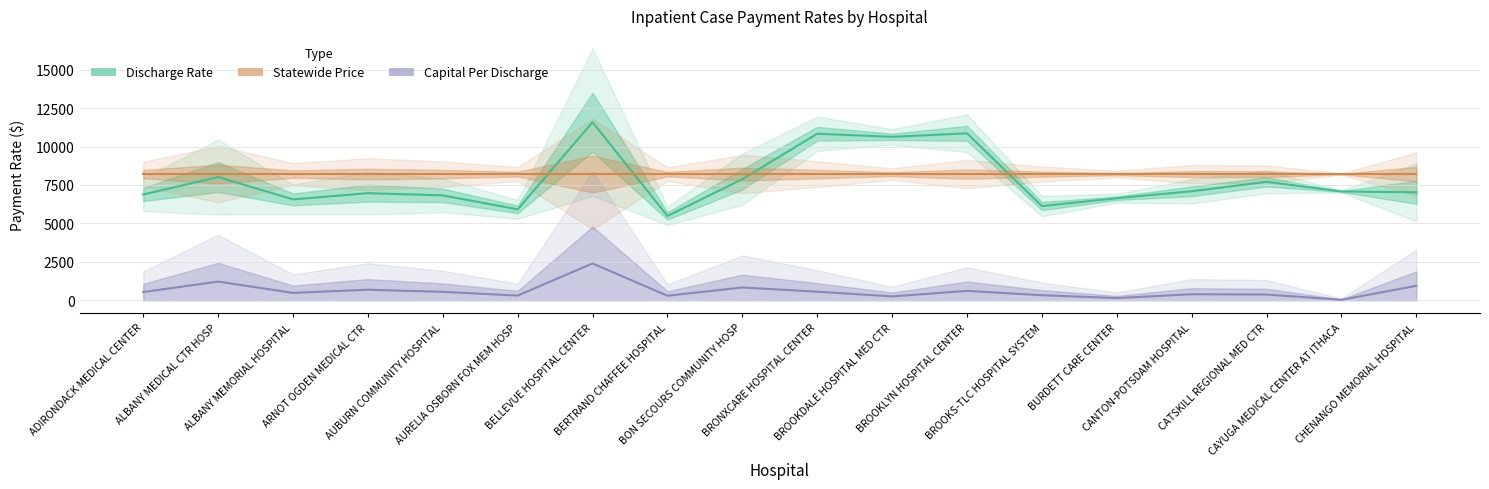

What is the spread (max minus min) of values at BERTRAND CHAFFEE HOSPITAL?

7913.3